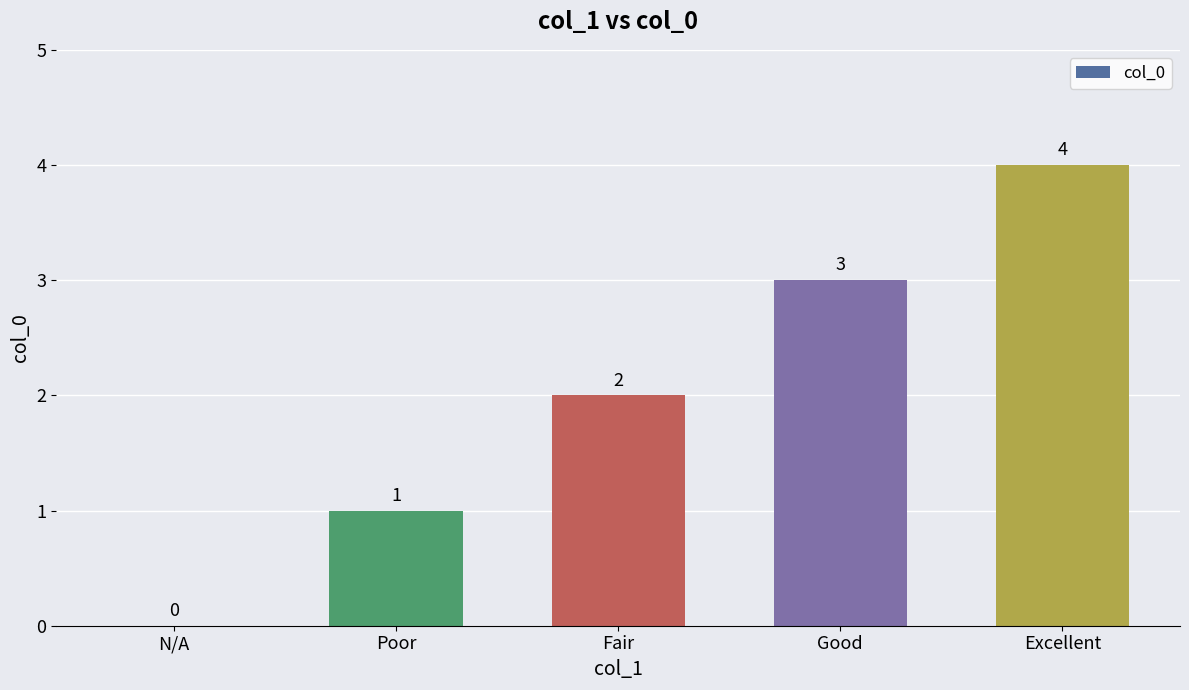

Read the value at Excellent.

4